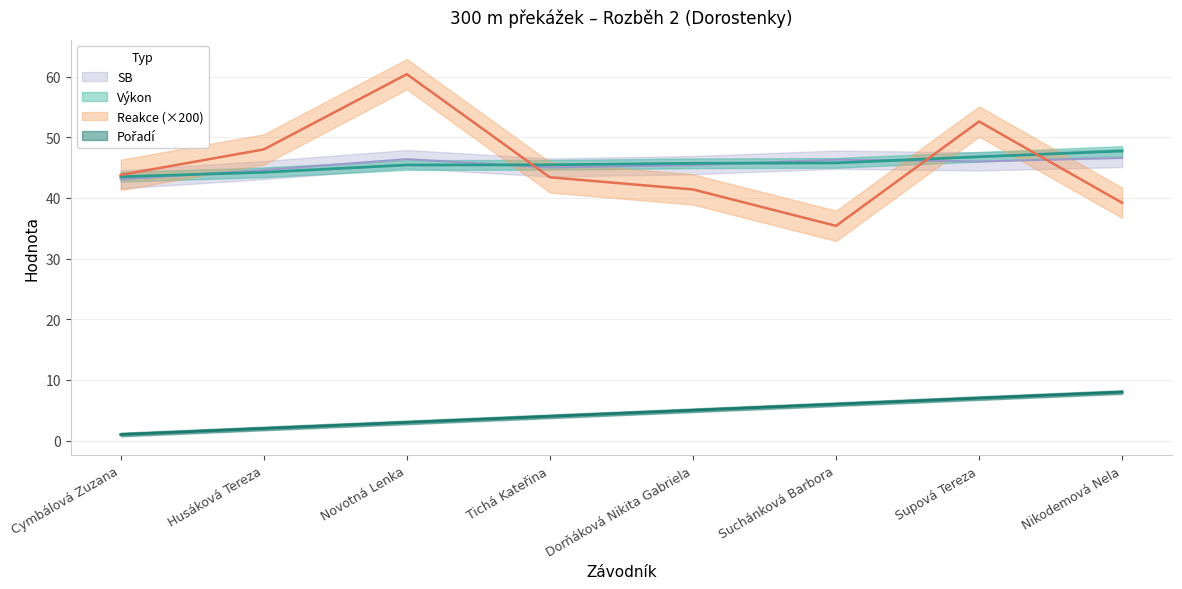

How many values in the Pořadí series exceed 5?

3